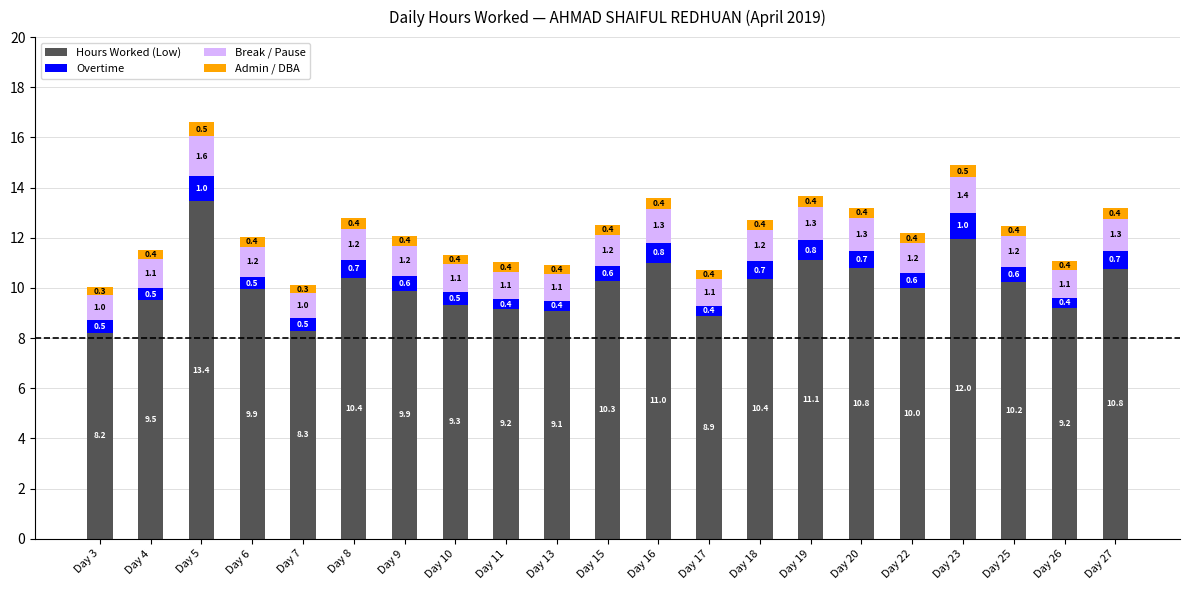

At which category is the sum across all series the highest?

Day 5